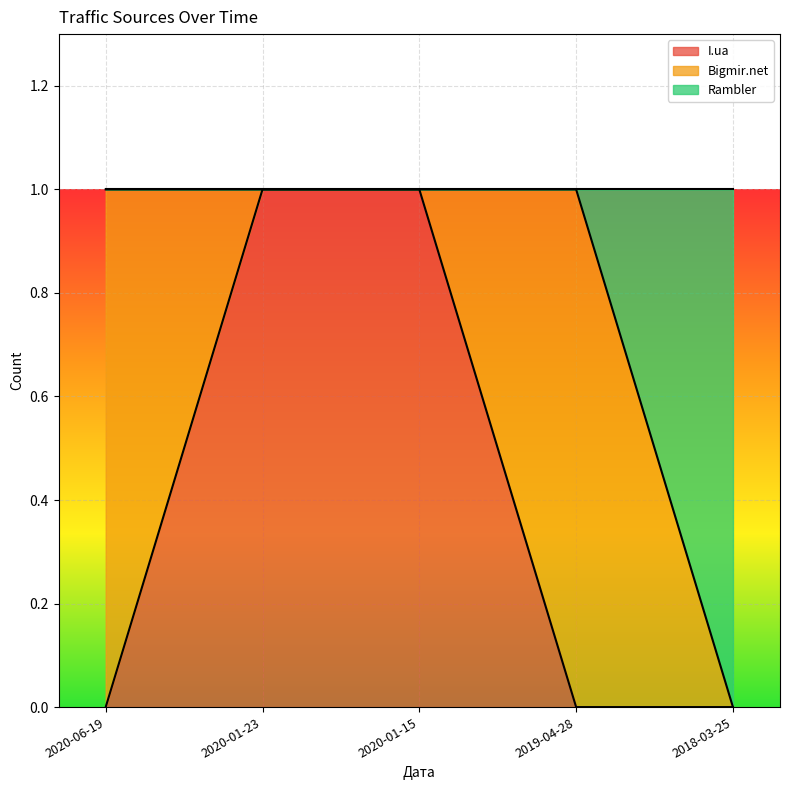

Which series has the largest range (max minus min)?

I.ua